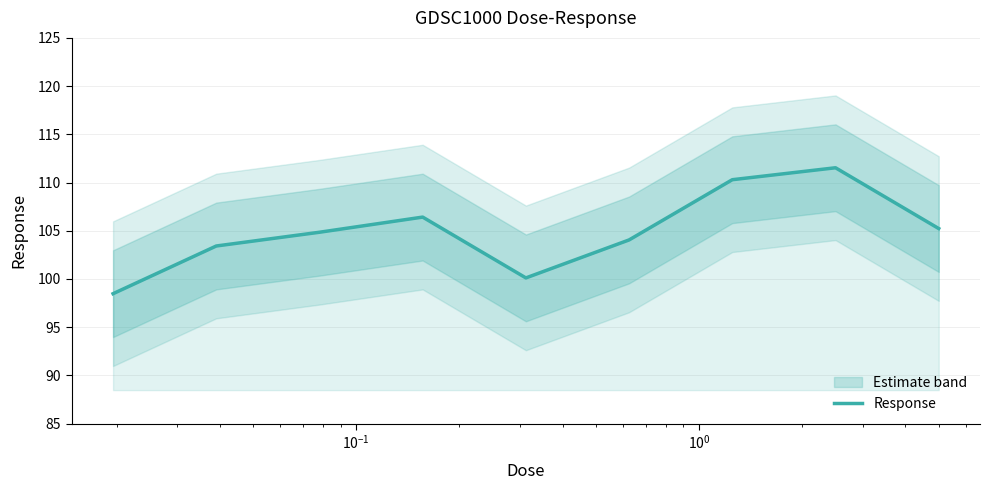

True or false: the data has more than 0 interior local peaks.

True